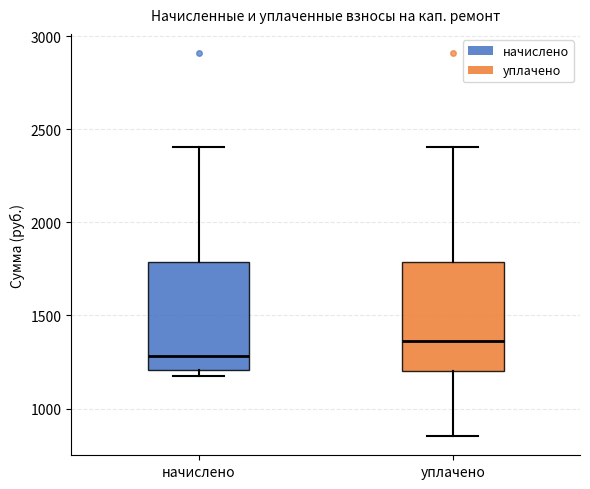

Reading left to right, read every box against the y-axis: the position of its median line, the range the box covers, and the ends of its whiskers. The values are not printed on the chart, so give them approximately, as read against the axis.

начислено: median 1300, box 1200 to 1800, whiskers 1150 to 2400
уплачено: median 1350, box 1200 to 1800, whiskers 850 to 2400